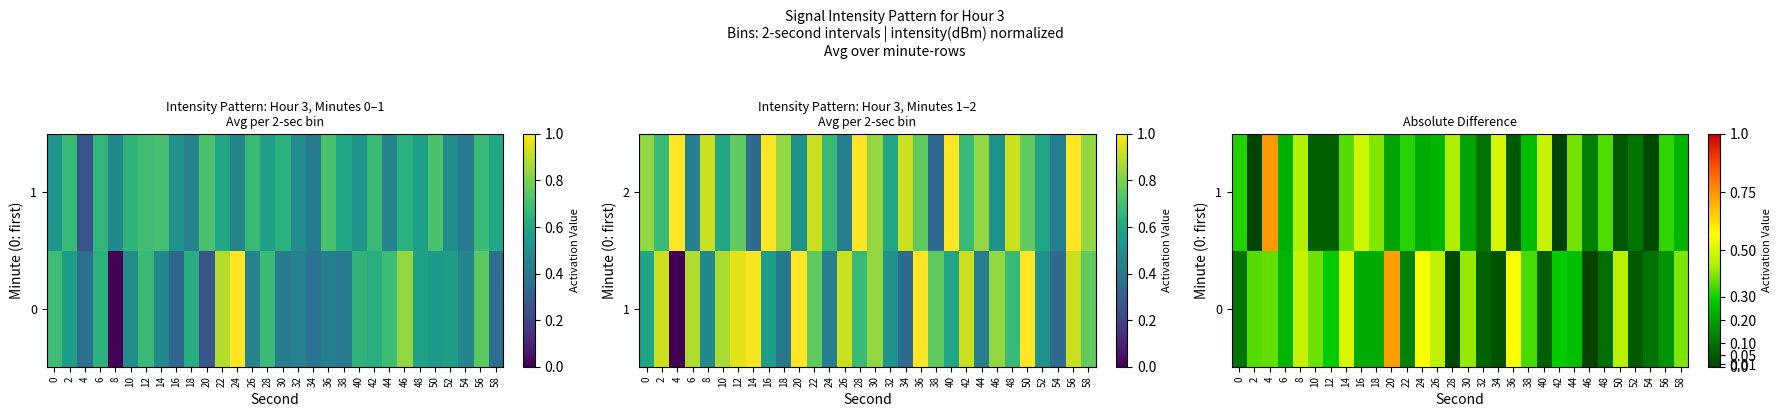

At which label is 0 closest to 0?

46